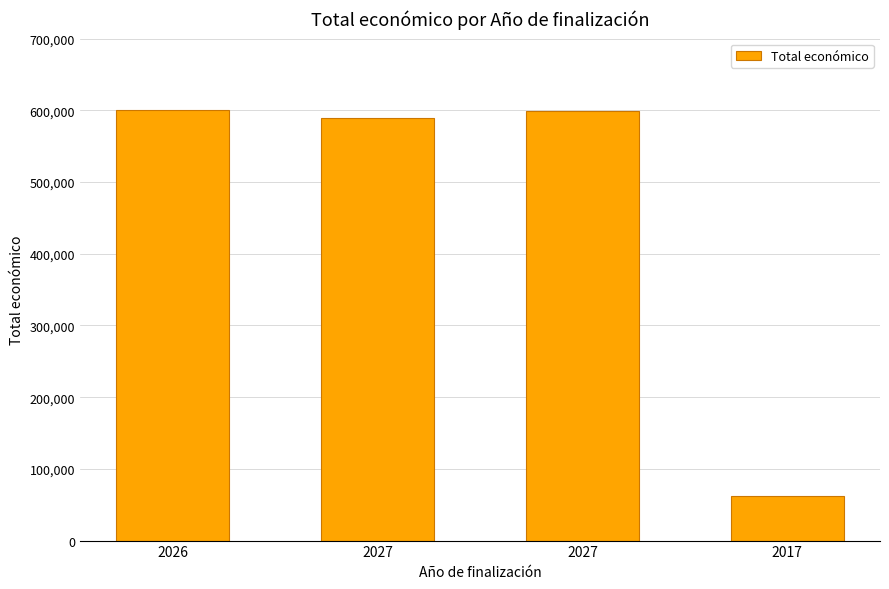

What is the sum of all values?

1849969